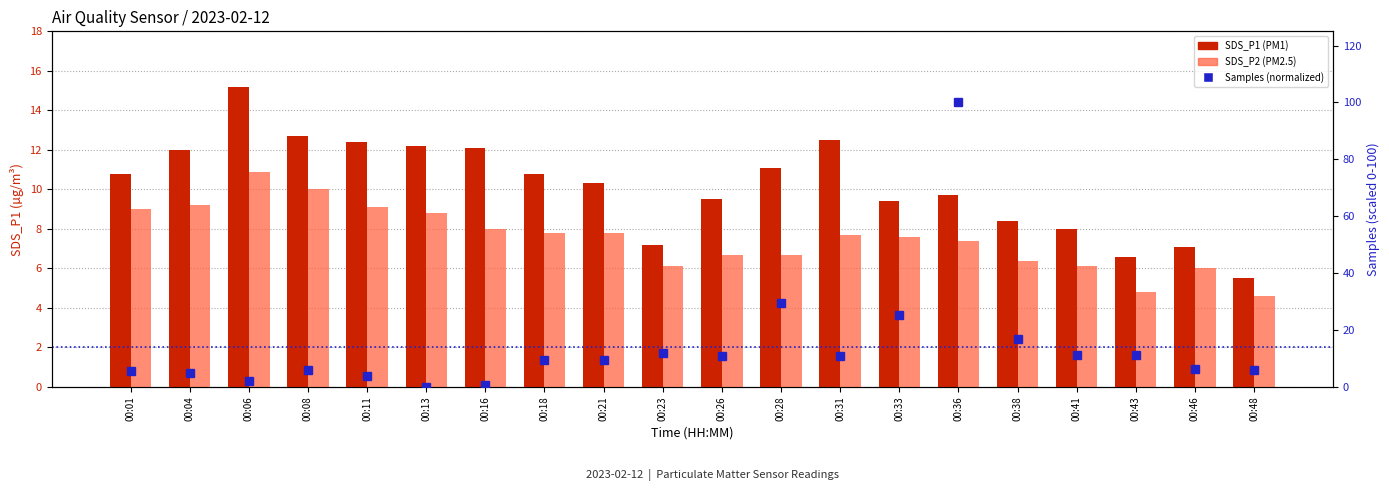

The Samples (normalized) series shows 6.0 at 00:48. True or false?

True